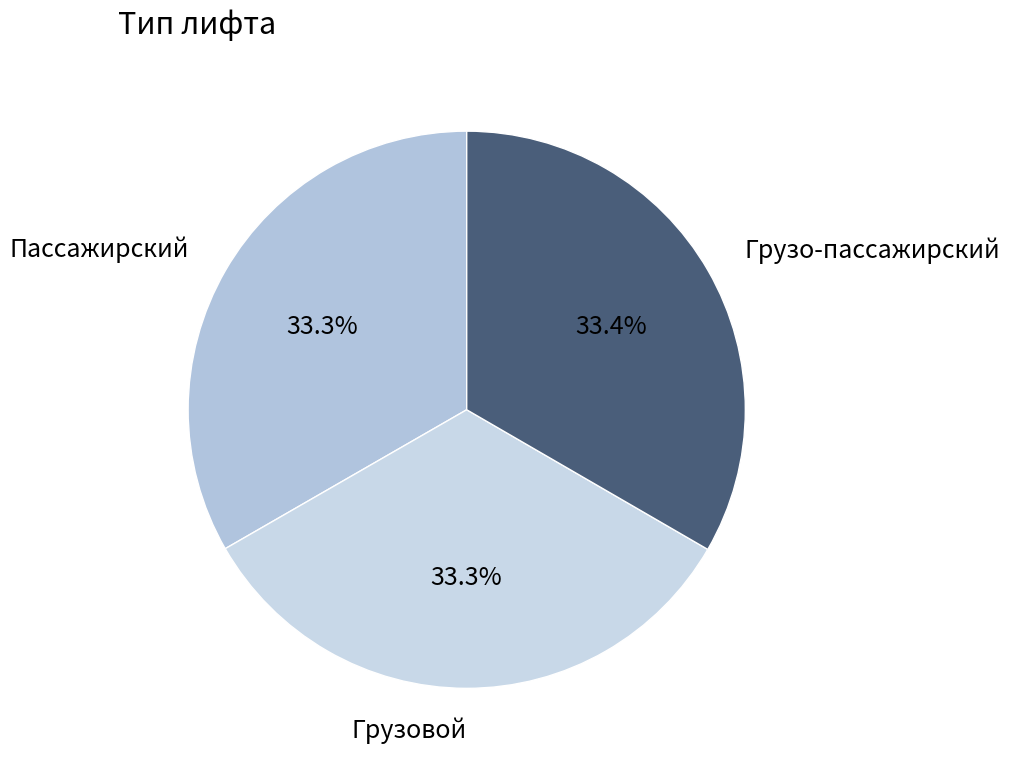

Combined, what portion of the pie is Пассажирский and Грузовой?

66.6%